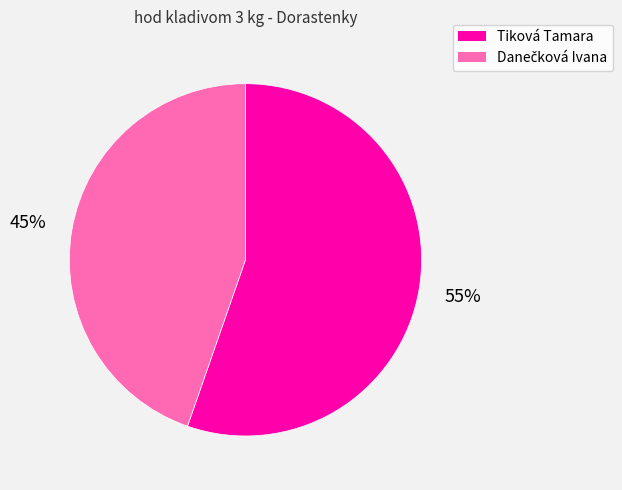

Does any single category account for the majority?

Yes